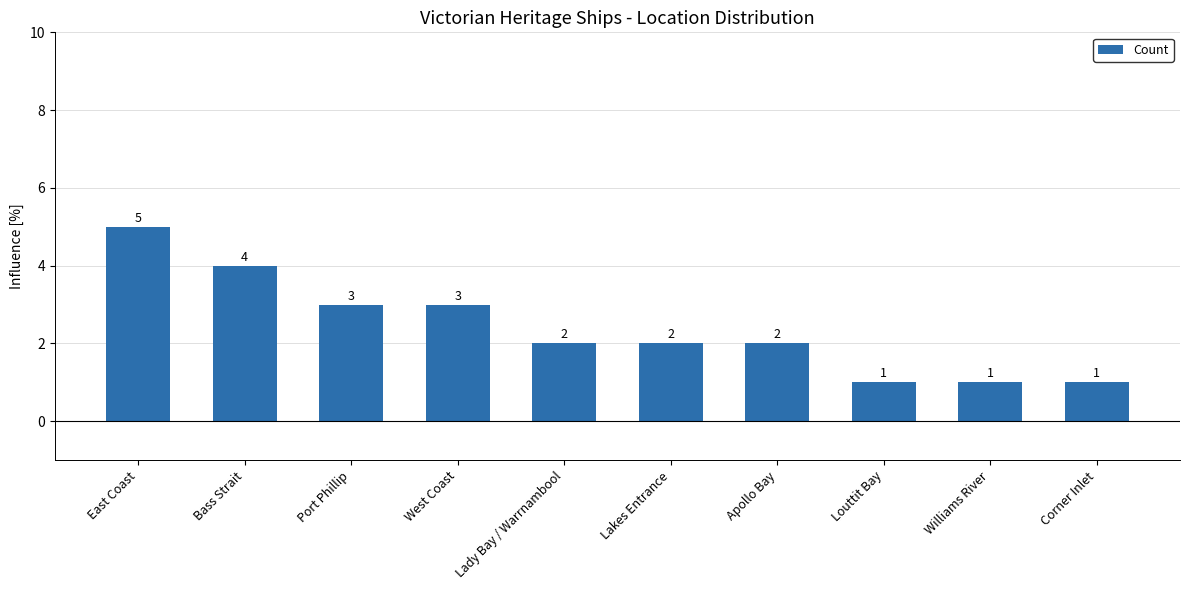

Reading left to right, extract all data points from this chart.

5	4	3	3	2	2	2	1	1	1